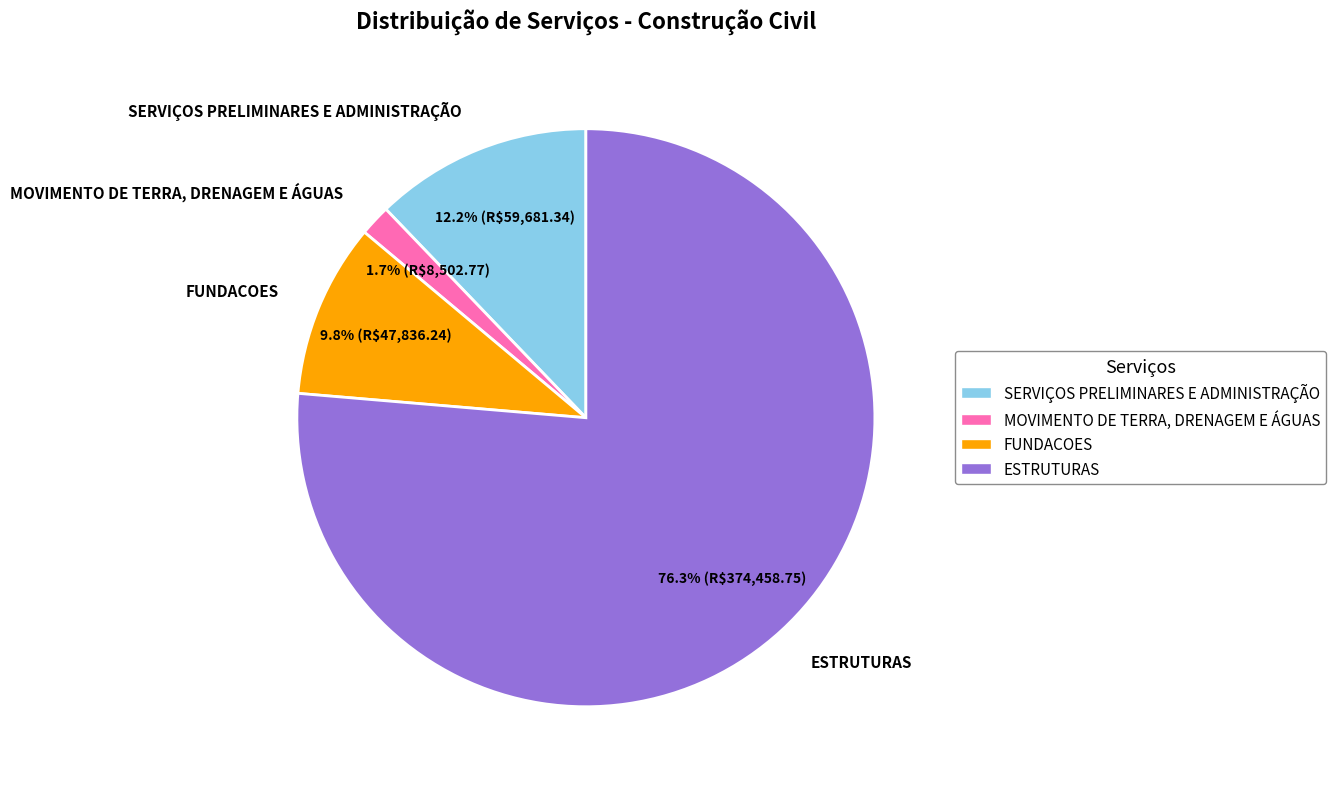

Which category has the smallest portion of the pie?

MOVIMENTO DE TERRA, DRENAGEM E ÁGUAS